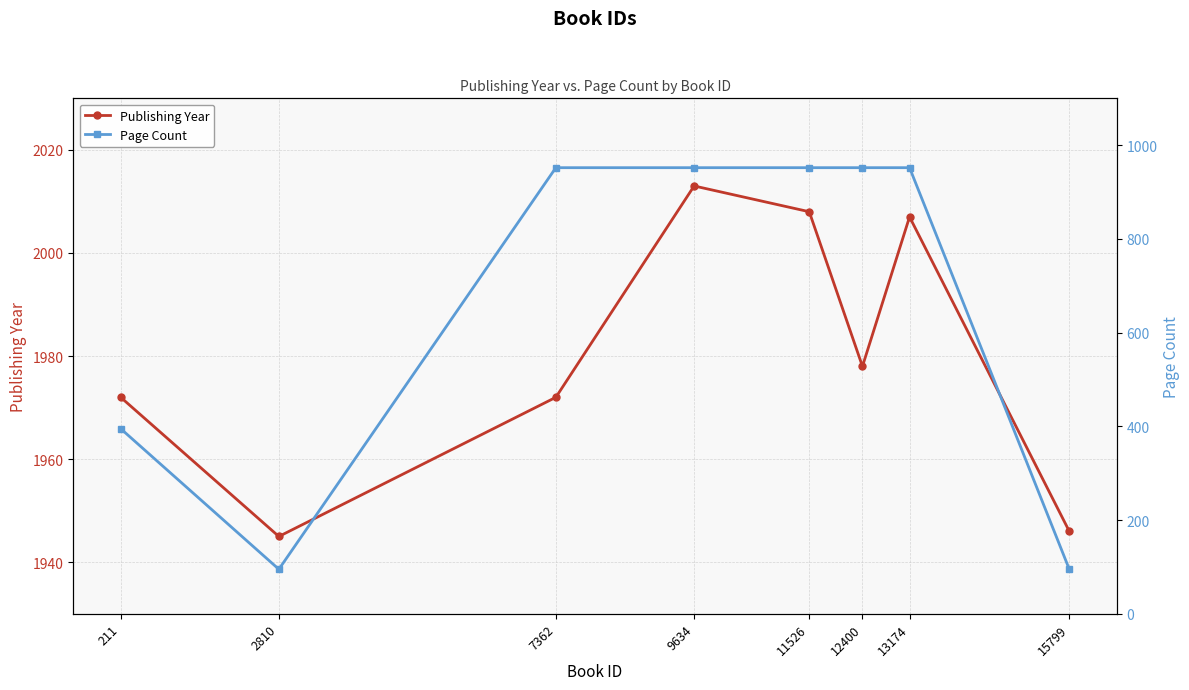

Reading right to left, list all the values displayed in this chart.

Publishing Year: 1946	2007	1978	2008	2013	1972	1945	1972
Page Count: 95	952	952	952	952	952	95	395